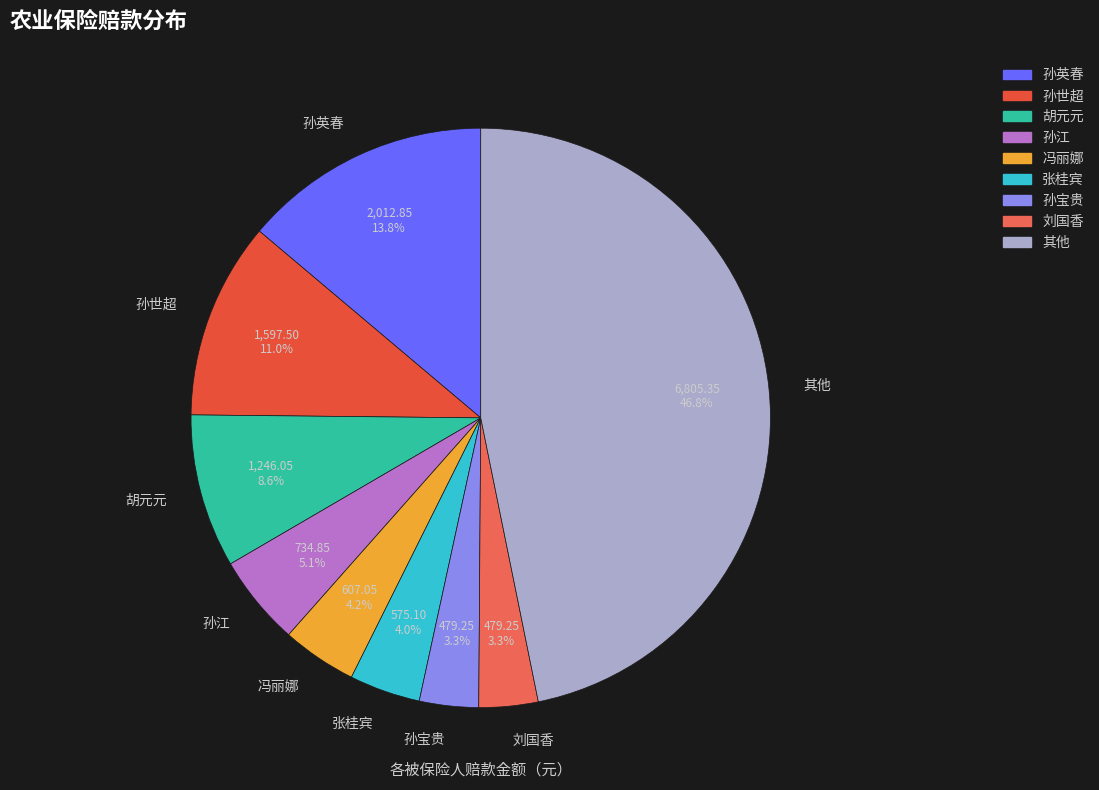

Combined, do 孙英春 and 其他 account for over 50%?

Yes